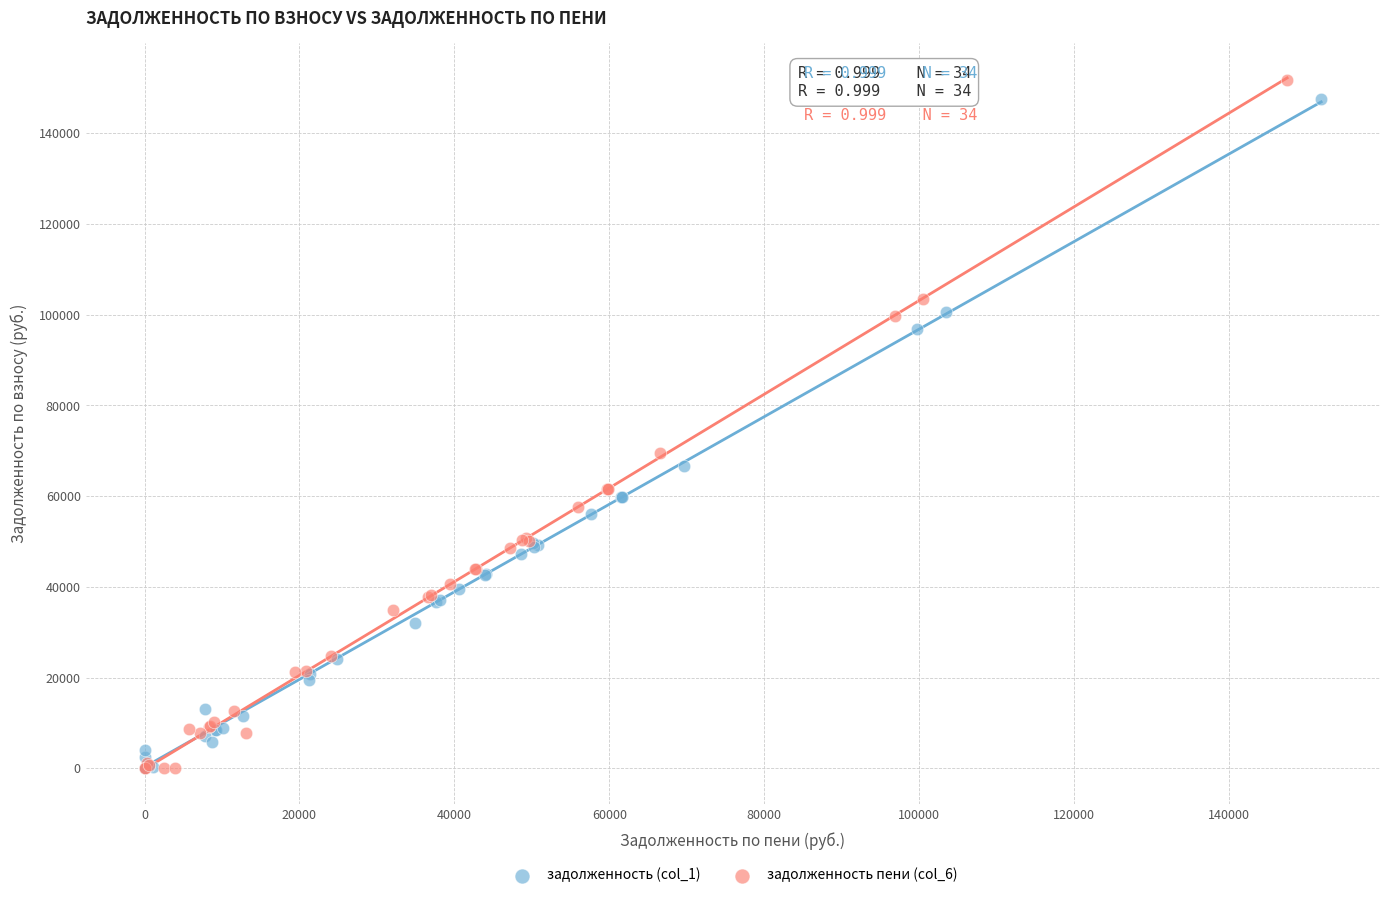

Which series contains the highest Y value?

задолженность пени (col_6)